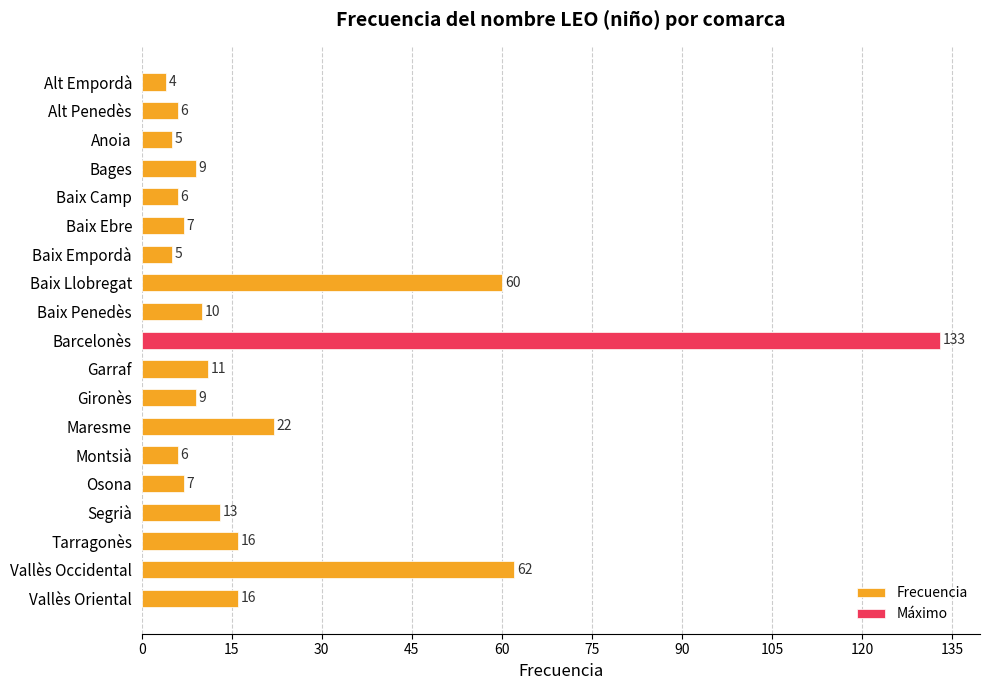

True or false: the data shows 29 at Baix Llobregat.

False